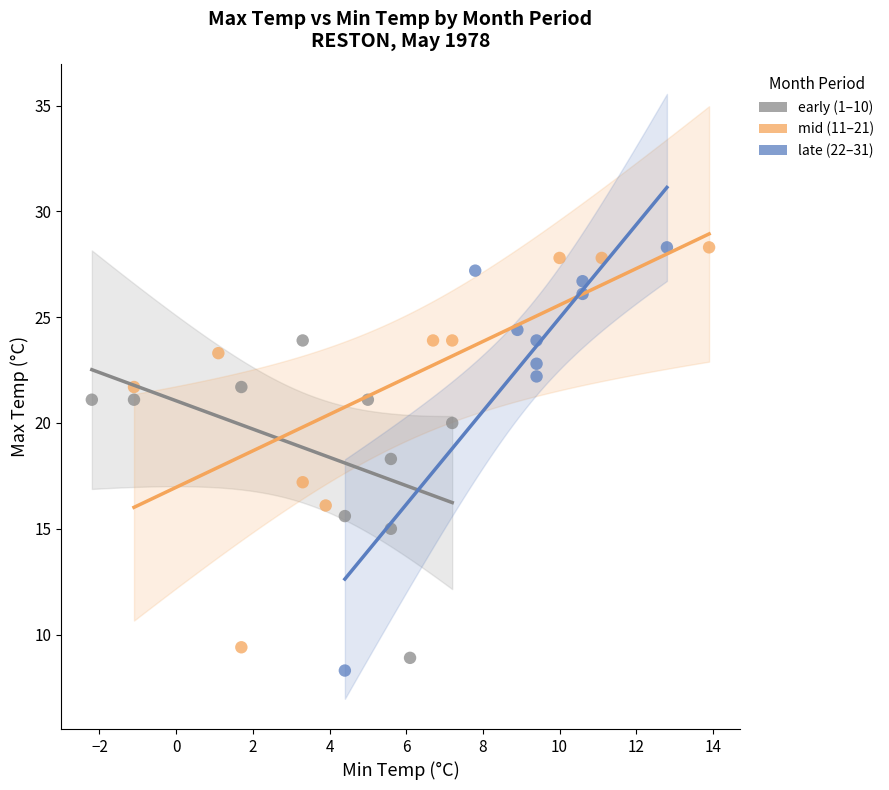

What are all the series names shown in the legend?

early (1–10), mid (11–21), late (22–31)